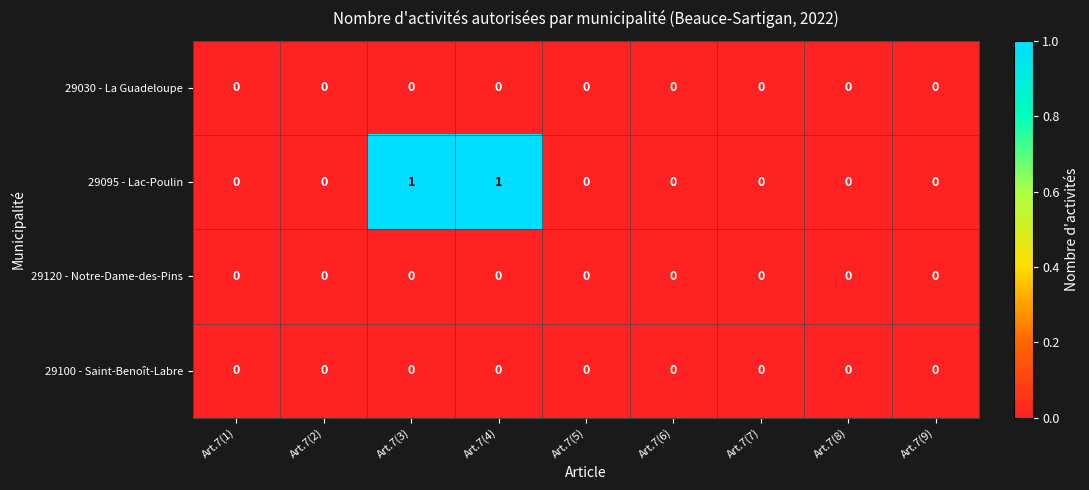

Which series has the widest spread of values?

29095 - Lac-Poulin